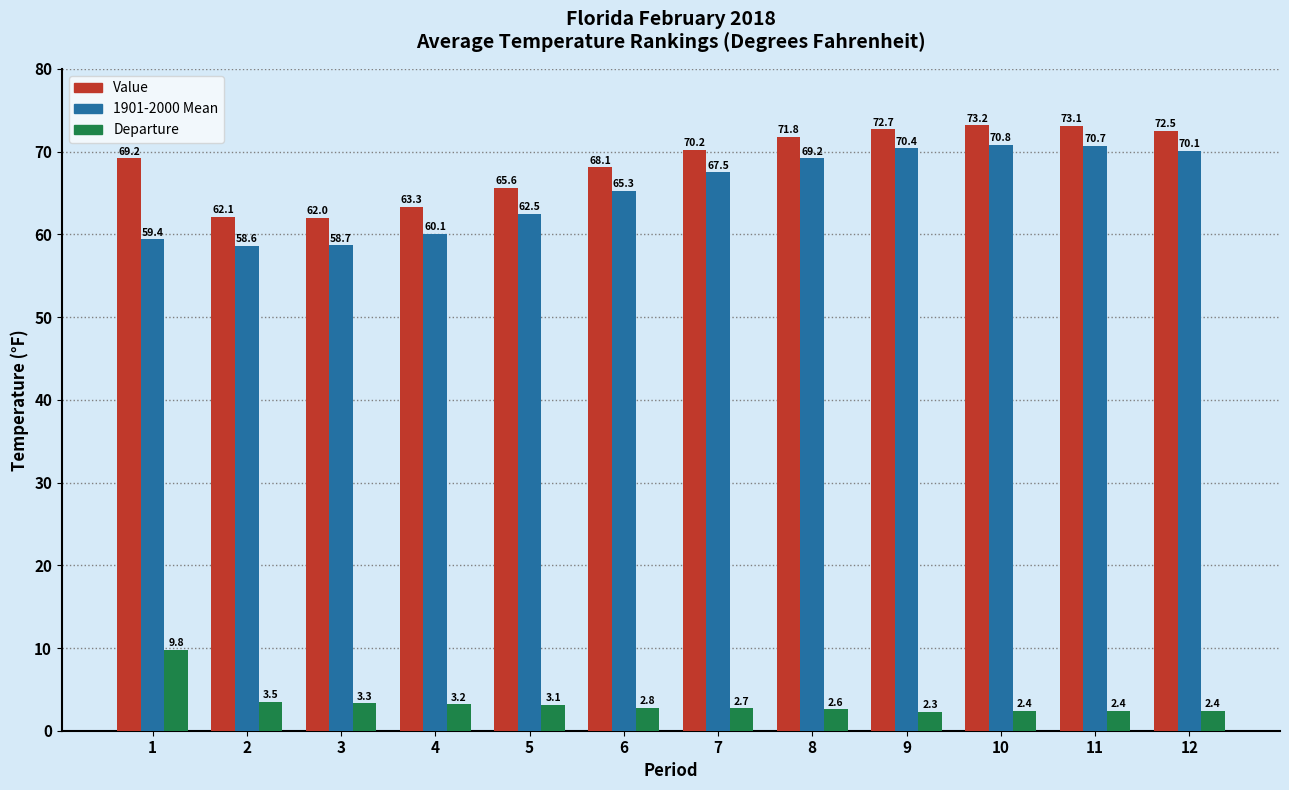

Rank the series by their maximum value, from highest to lowest.

Value, 1901-2000 Mean, Departure